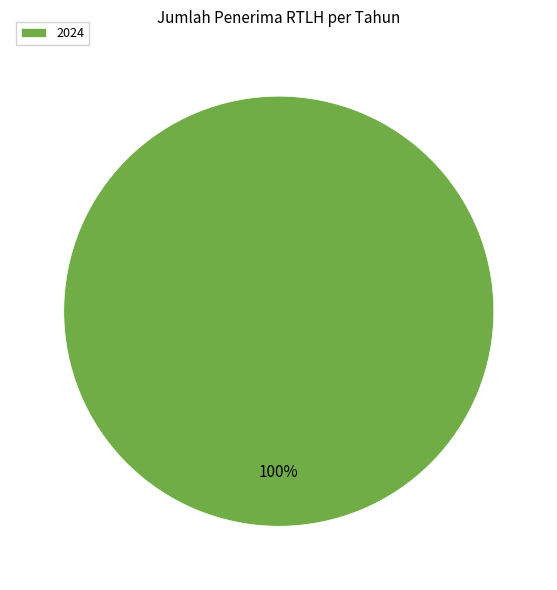

Is it true that 2024 is 100% of the pie?

True